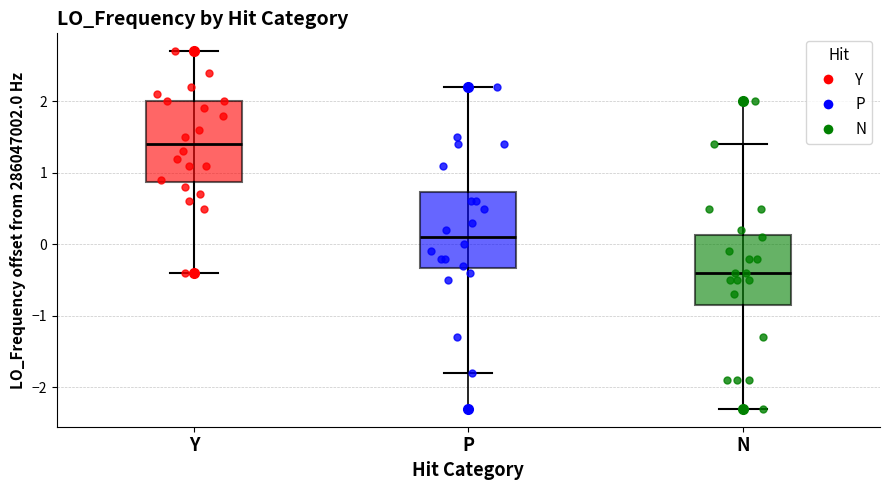

Where is the upper edge of the box for Y on the y-axis? The values are not printed on the chart, so give them approximately, as read against the axis.

2.0